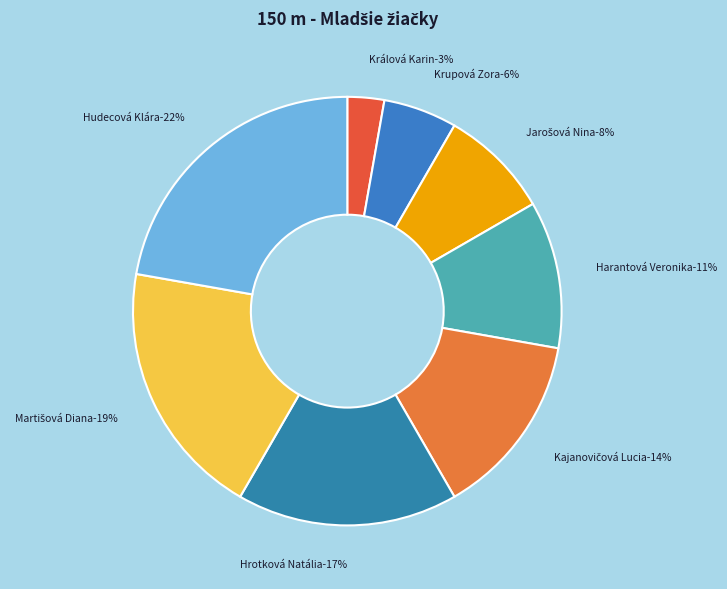

How much of the chart is everything except Hrotková Natália?

83.3%